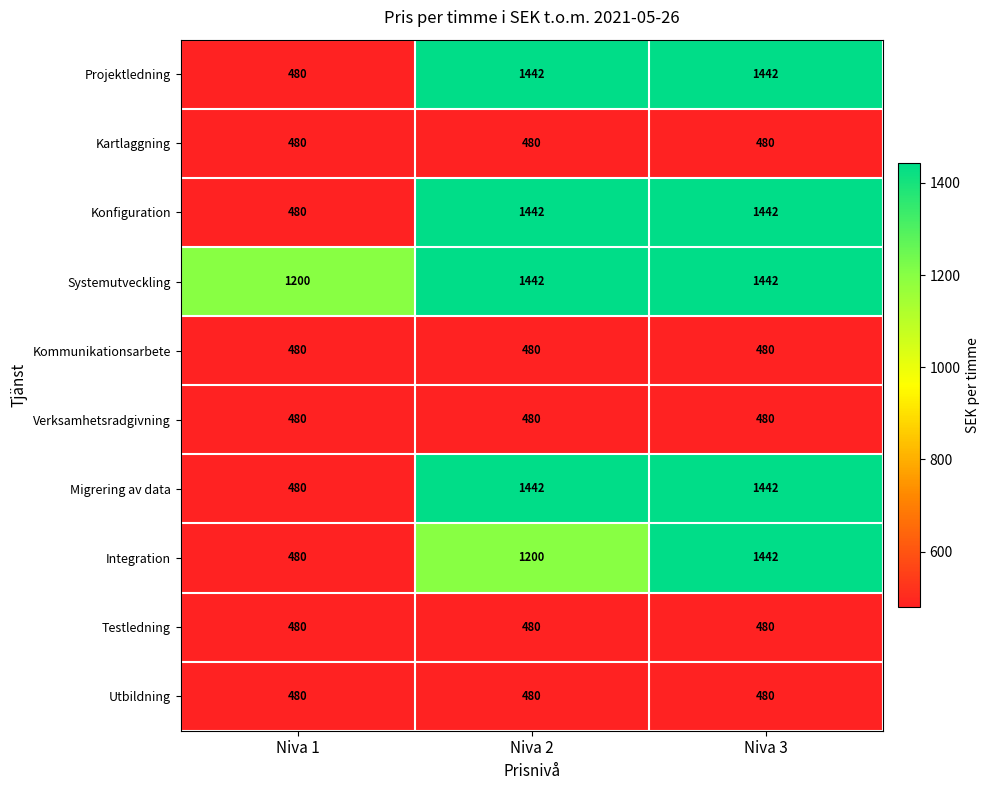

The Integration series shows 480 at Niva 1. True or false?

True